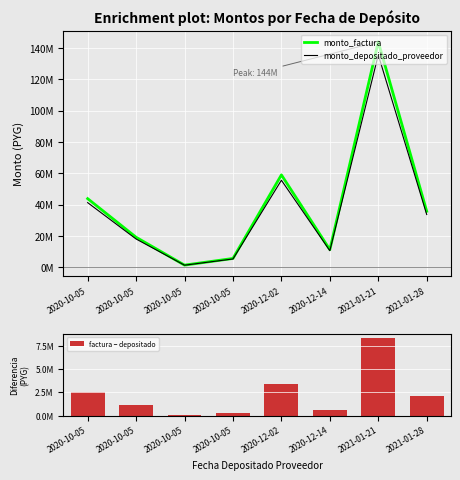

Reading left to right, list all the values displayed in this chart.

monto_factura: 43830000	19165000	1370000	5630700	59000000	11235000	144000000	35765000
monto_depositado_proveedor: 41284672	18052036	1327655	5303710	55573709	10582553	135637527	33688029
factura − depositado: 2545328	1112964	42345	326990	3426291	652447	8362473	2076971